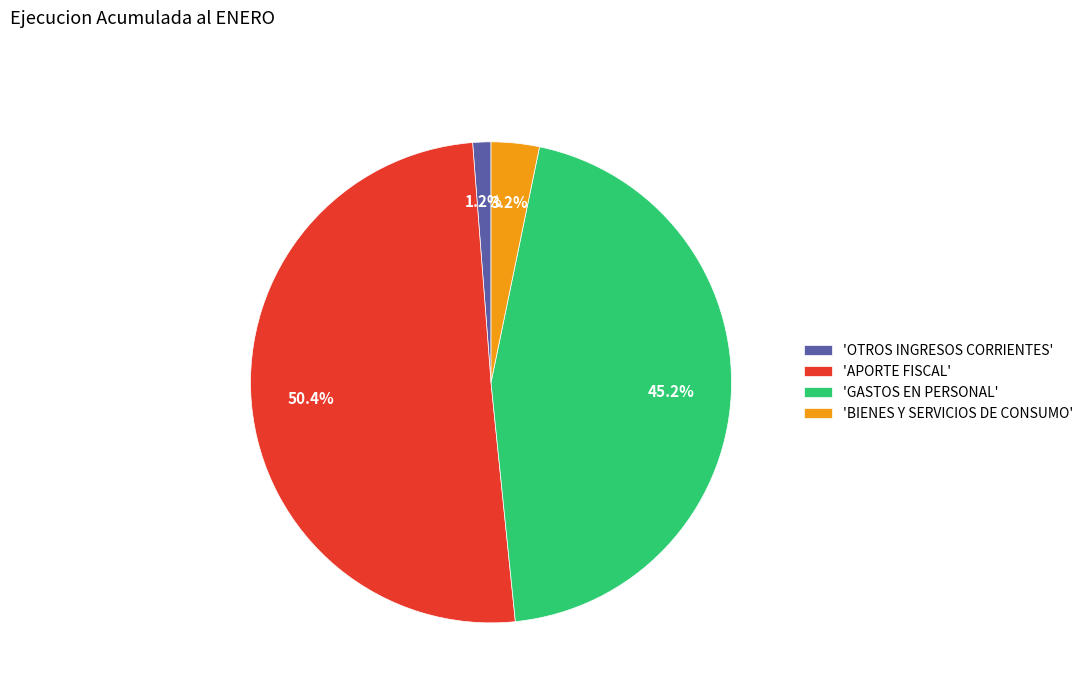

Is there a majority slice in this chart?

Yes